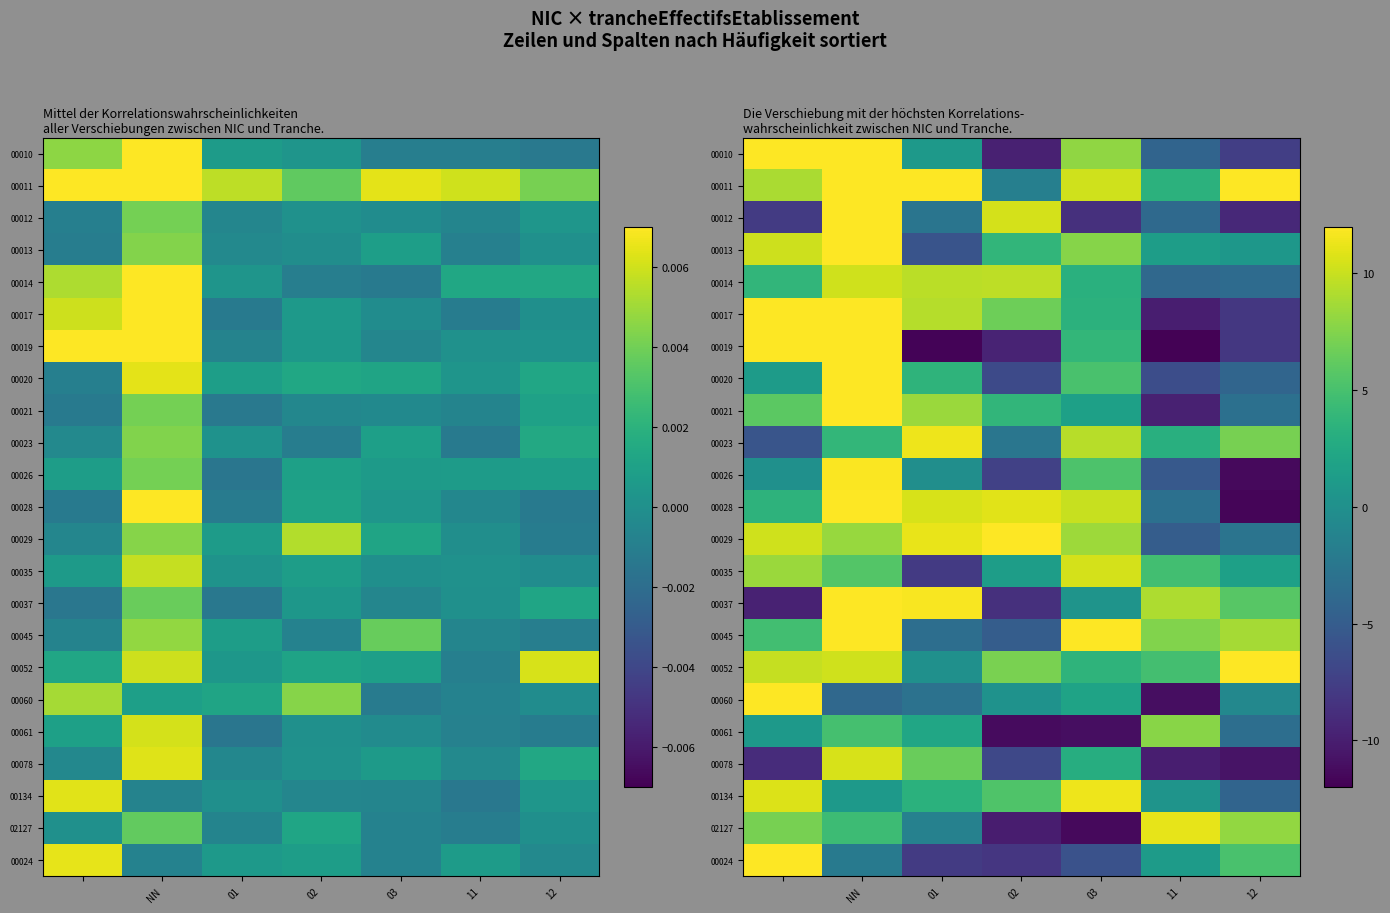

Between 02 and NN, which is larger?

NN